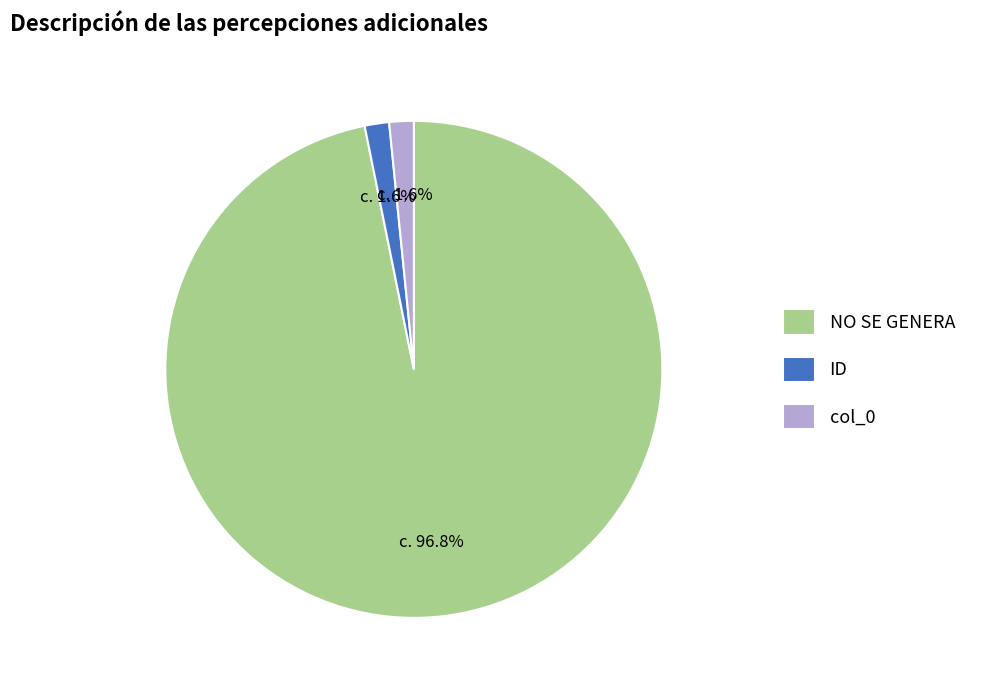

How many segments does this pie chart have?

3